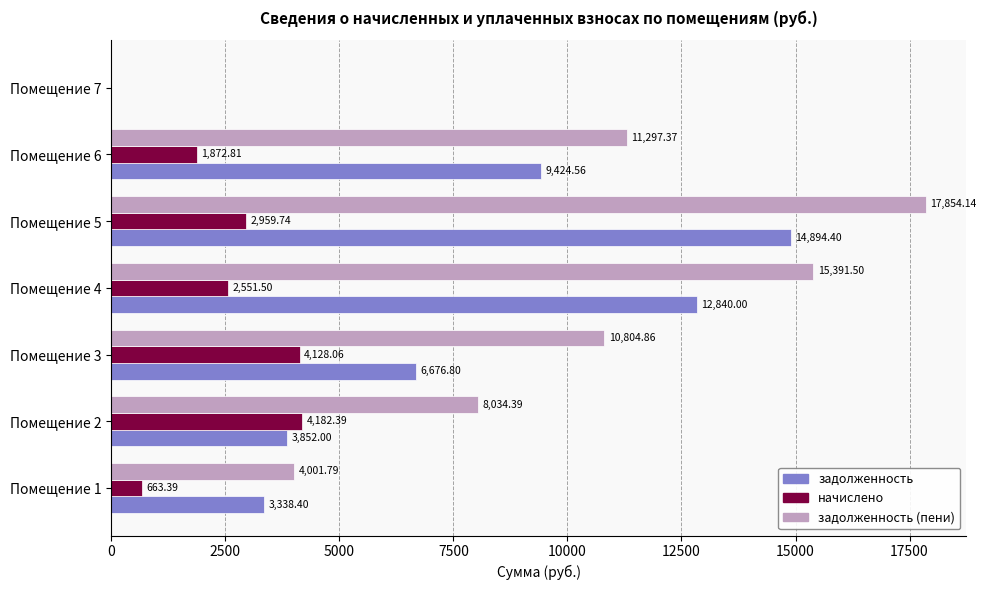

Between Помещение 1 and Помещение 7, which series saw the biggest shift?

задолженность (пени)